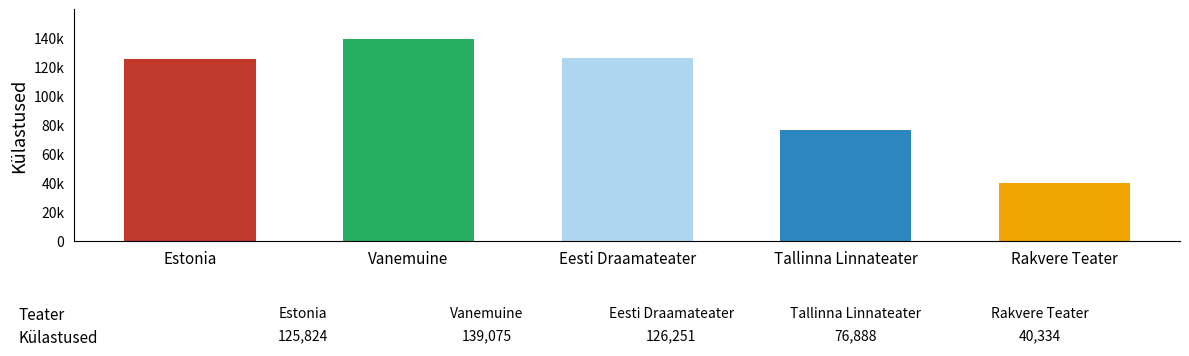

What is the difference between the maximum and minimum values?

98741